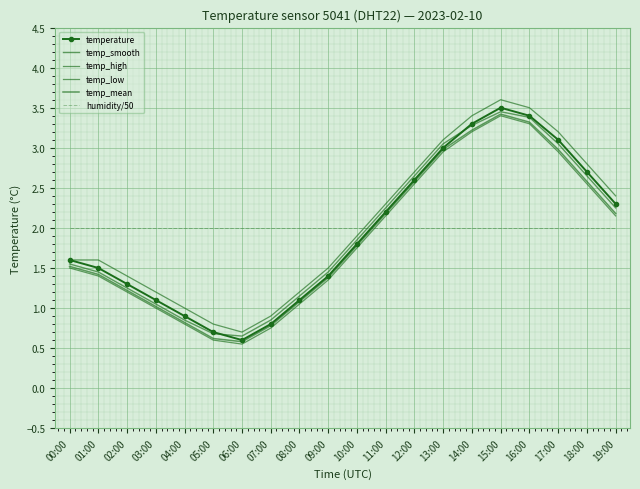

At which category does the chart reach its peak across all series?

15:00